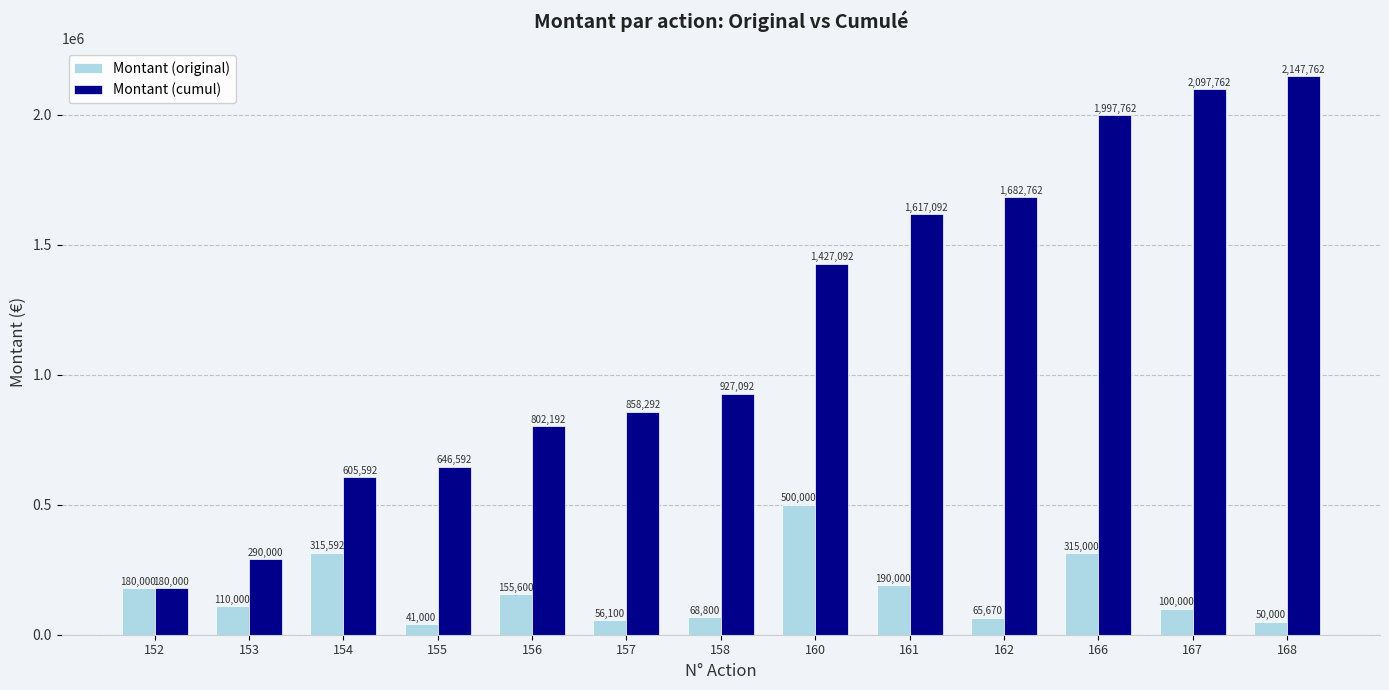

Reading left to right, extract all data points from this chart.

Montant (original): 180000	110000	315592	41000	155600	56100	68800	500000	190000	65670	315000	100000	50000
Montant (cumul): 180000	290000	605592	646592	802192	858292	927092	1427092	1617092	1682762	1997762	2097762	2147762